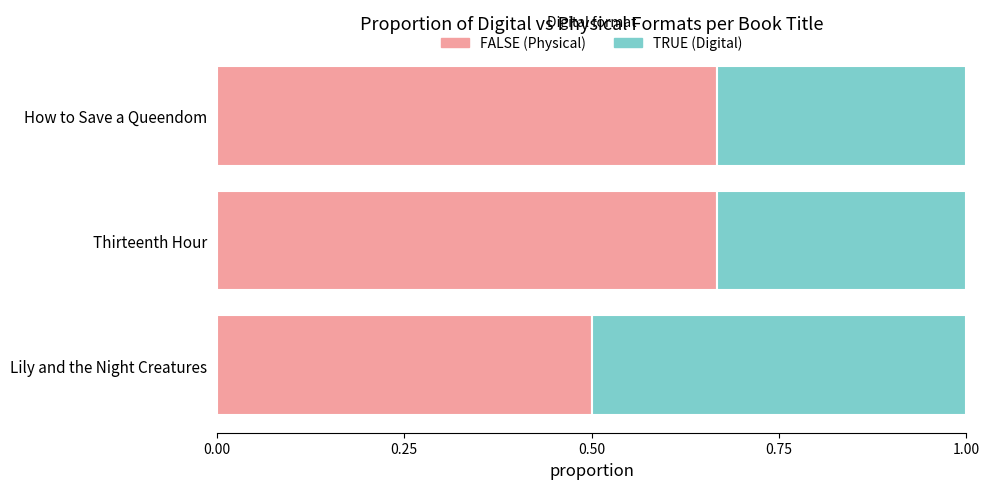

What is the total value across all series at How to Save a Queendom?

1.0